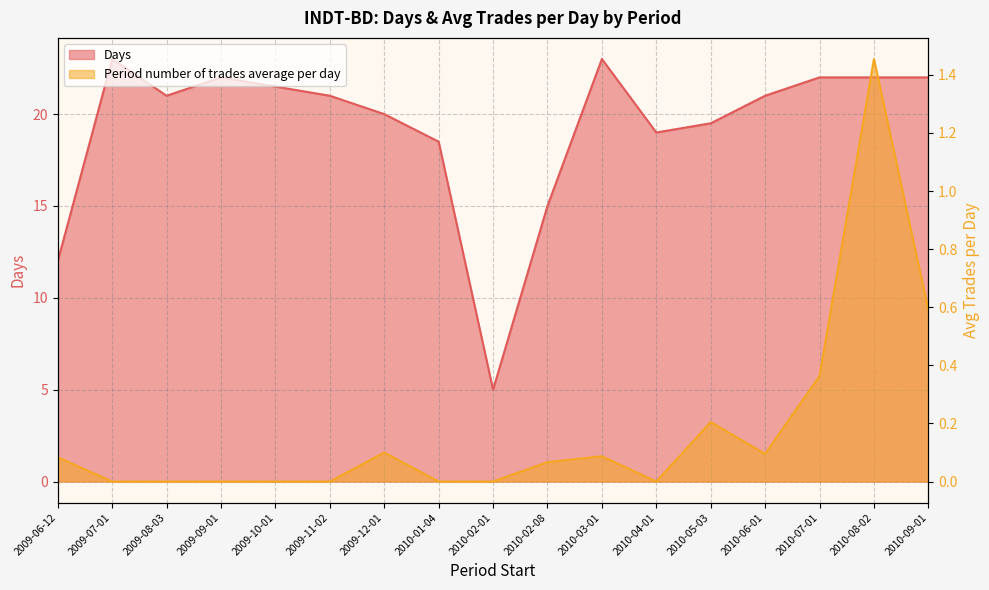

Reading left to right, what are all the values shown in this chart?

Days: 12.0	23.0	21.0	22.0	21.5	21.0	20.0	18.5	5.0	15.0	23.0	19.0	19.5	21.0	22.0	22.0	22.0
Period number of trades average per day: 0.1	0.0	0.0	0.0	0.0	0.0	0.1	0.0	0.0	0.1	0.1	0.0	0.2	0.1	0.4	1.5	0.6